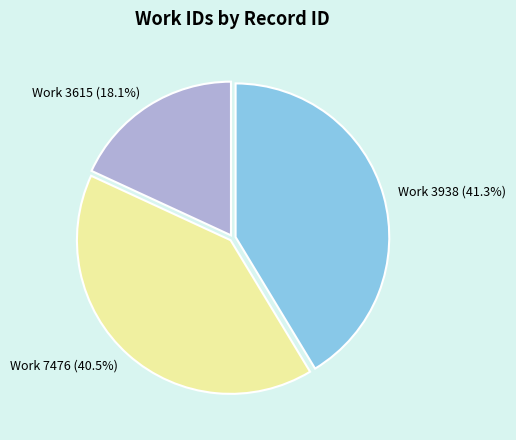

Is there a majority slice in this chart?

No